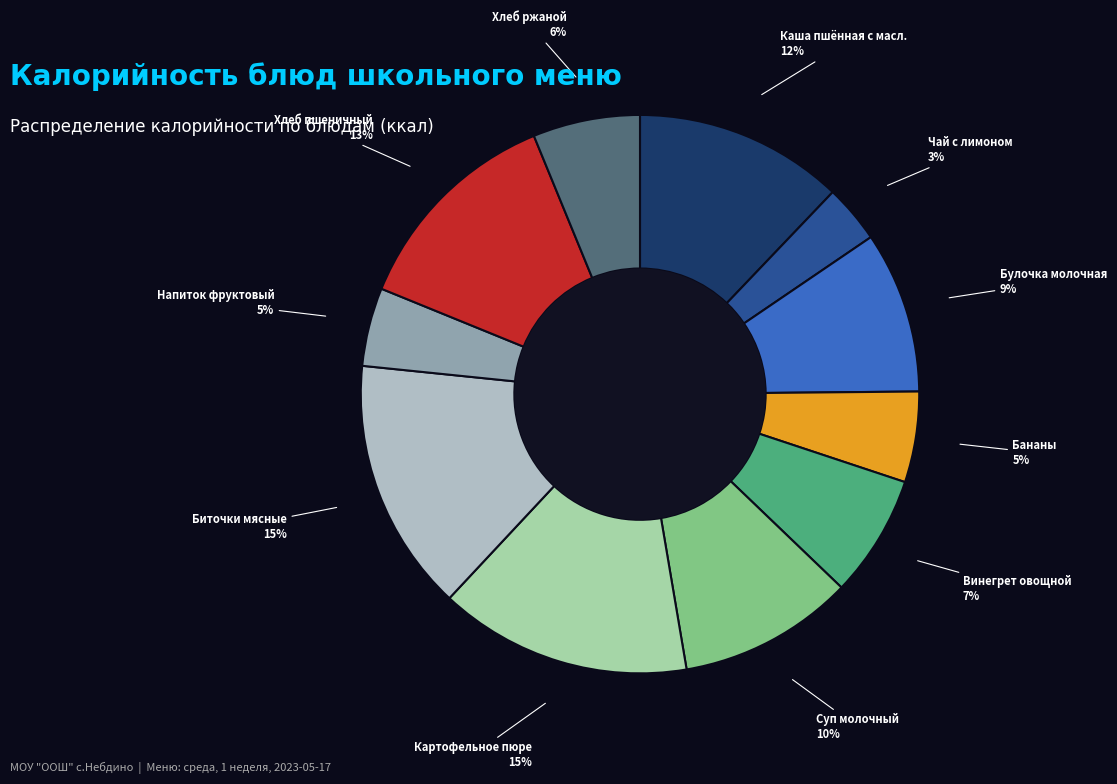

To the nearest percent, what portion does Хлеб ржаной represent?

6%